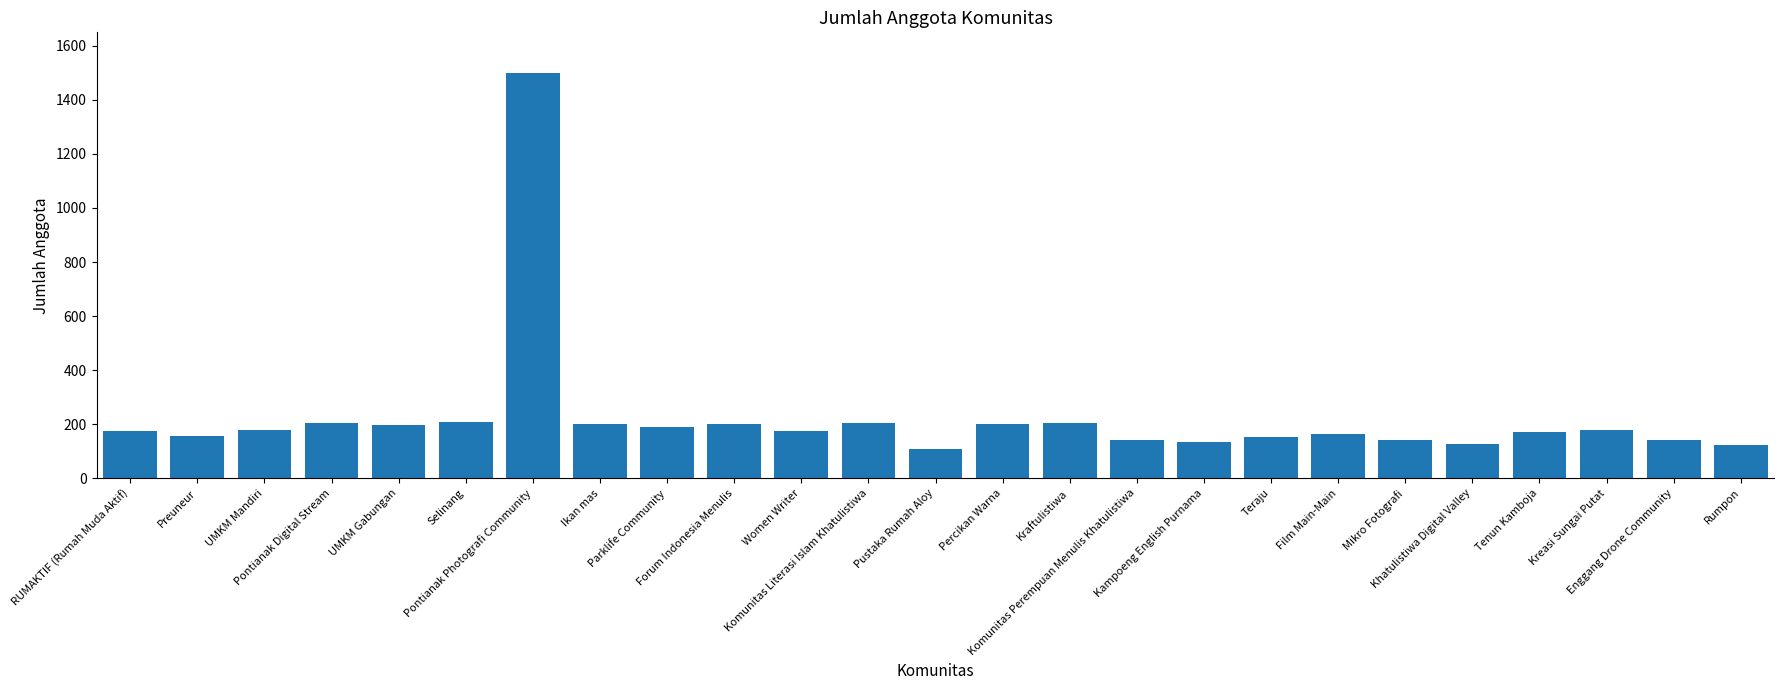

Where does the data first go above 175?

UMKM Mandiri